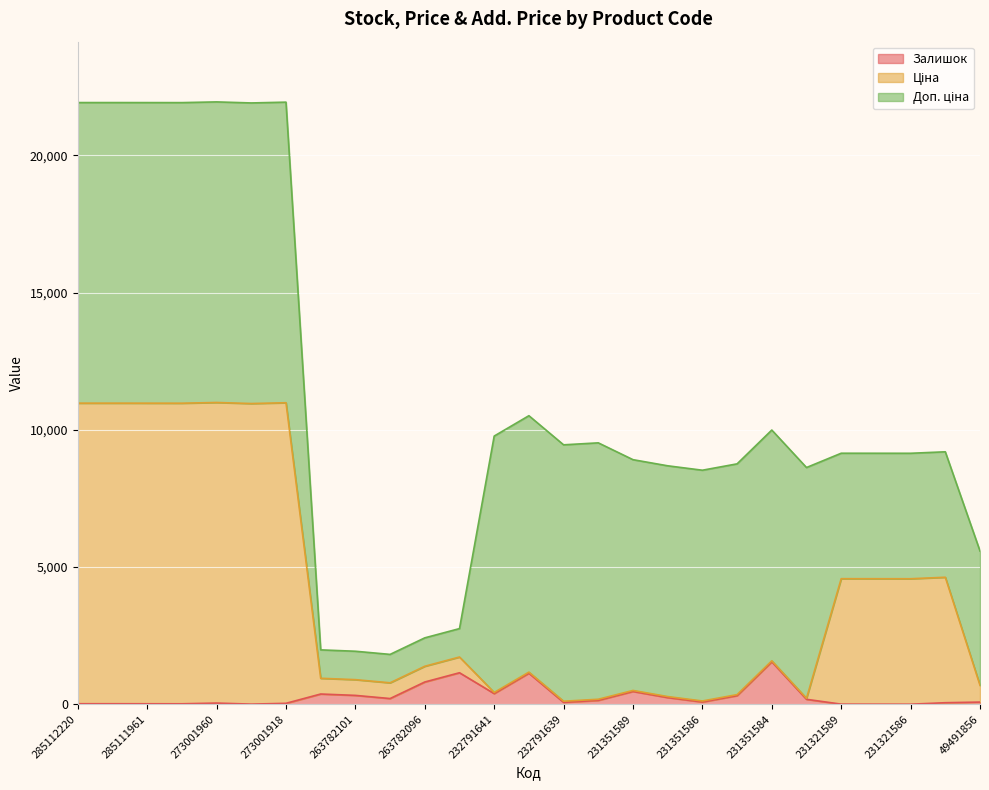

What is the maximum value for Залишок?

1545.0